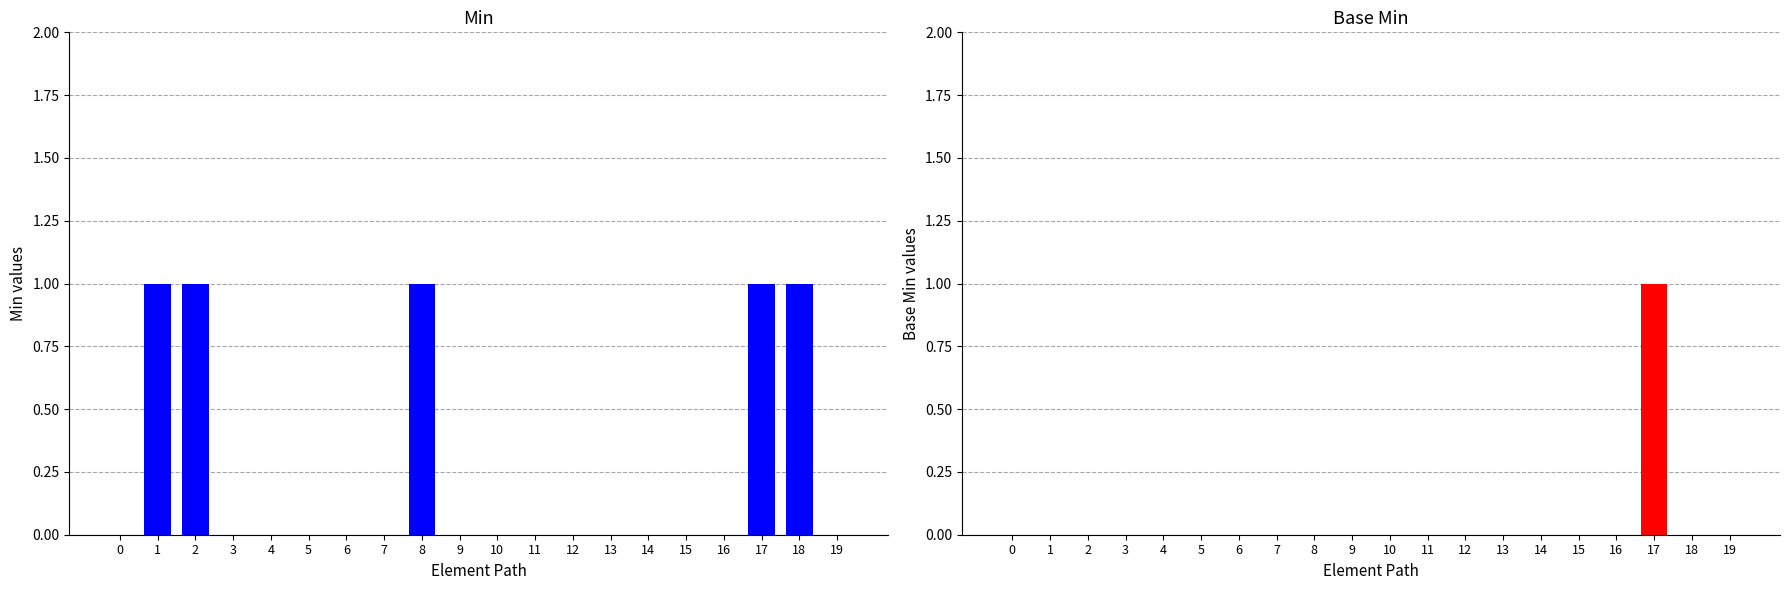

List the series in order of their peak value, highest first.

Min, Base Min